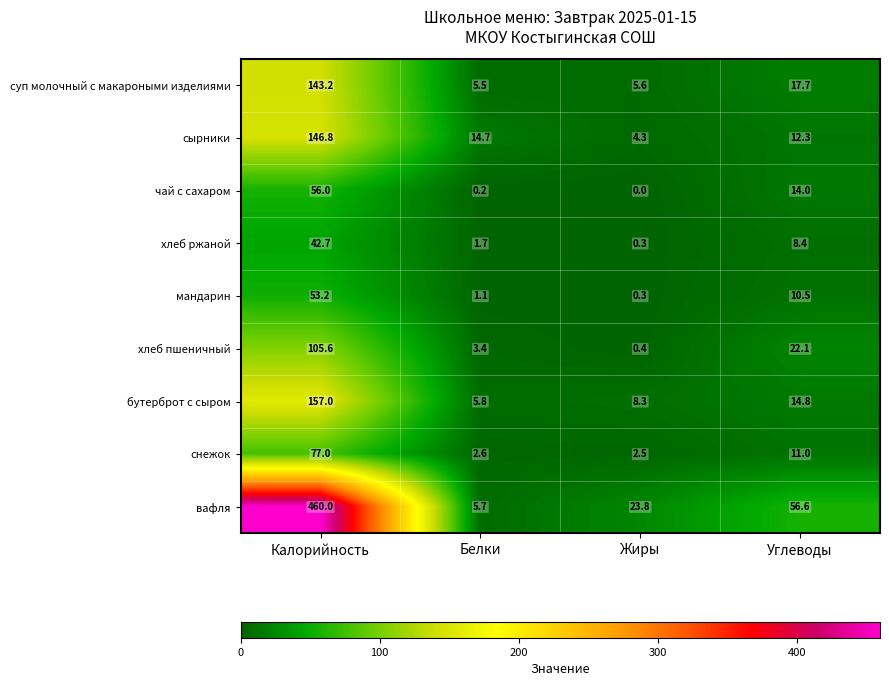

What is the difference between the maximum and minimum values in the сырники series?

142.5